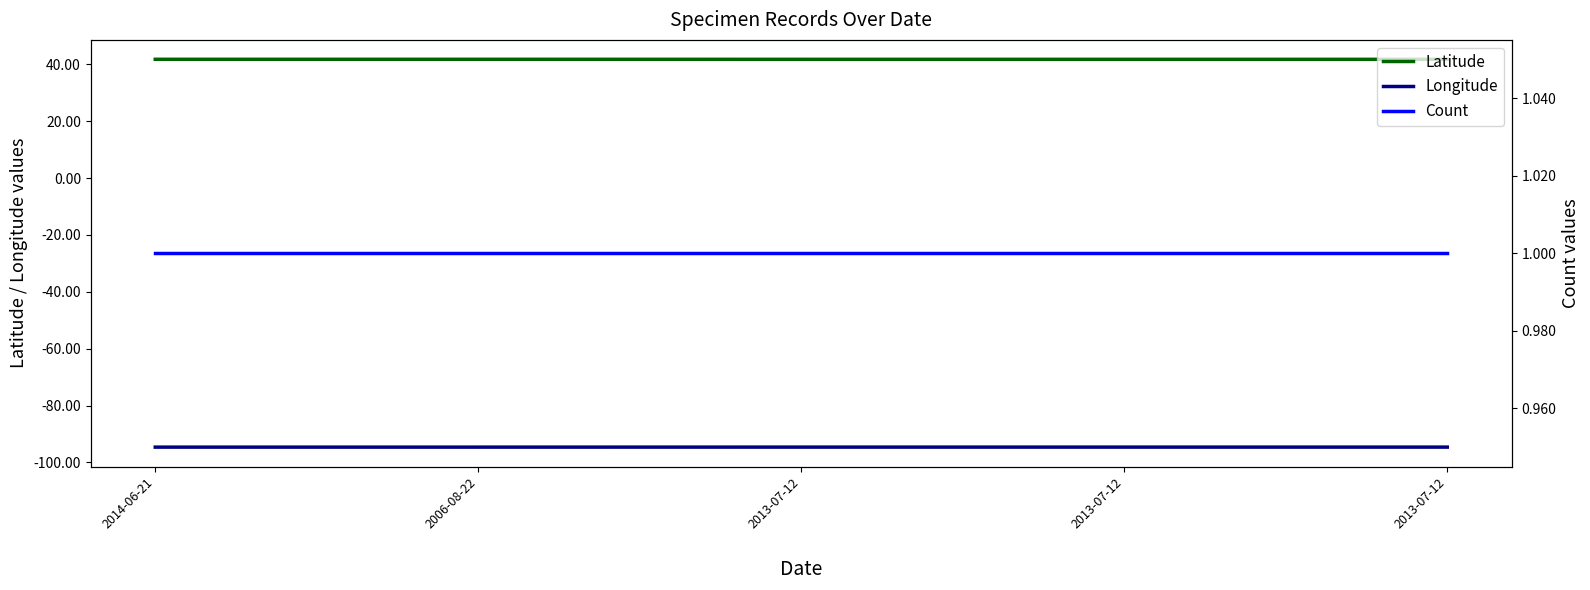

What are all the series names shown in the legend?

Latitude, Longitude, Count